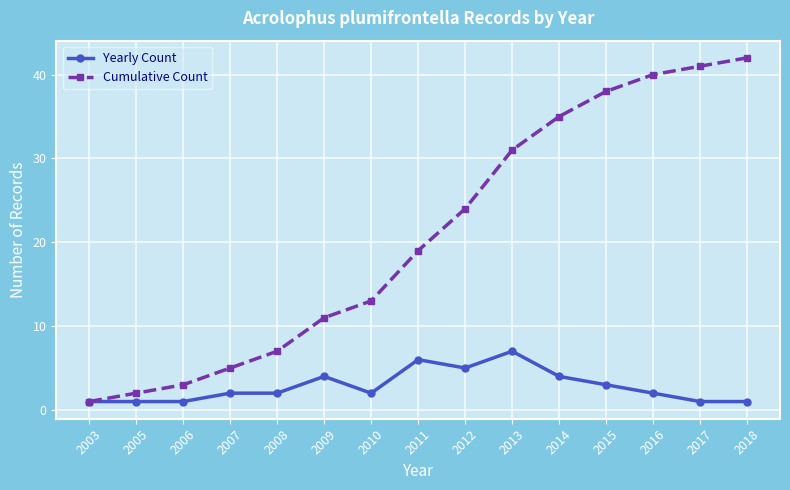

Which series has the largest total across all categories?

Cumulative Count